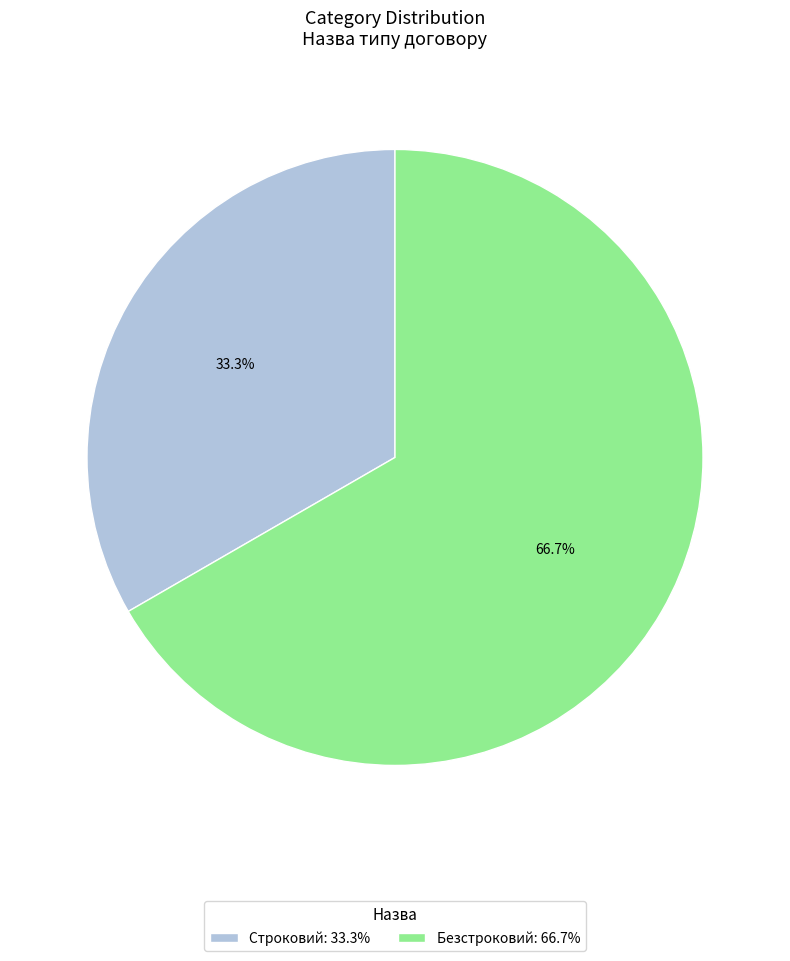

Which has a higher value, Строковий or Безстроковий?

Безстроковий